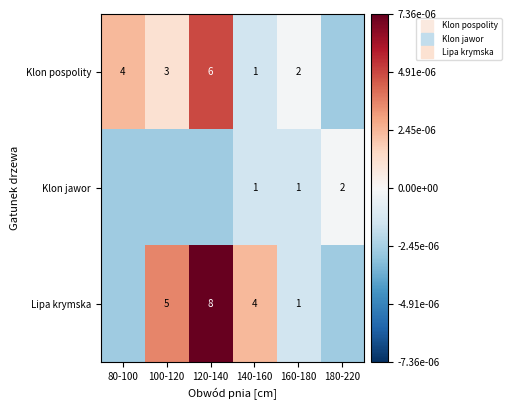

What is the difference between the maximum and second lowest values in the Lipa krymska series?

1.0